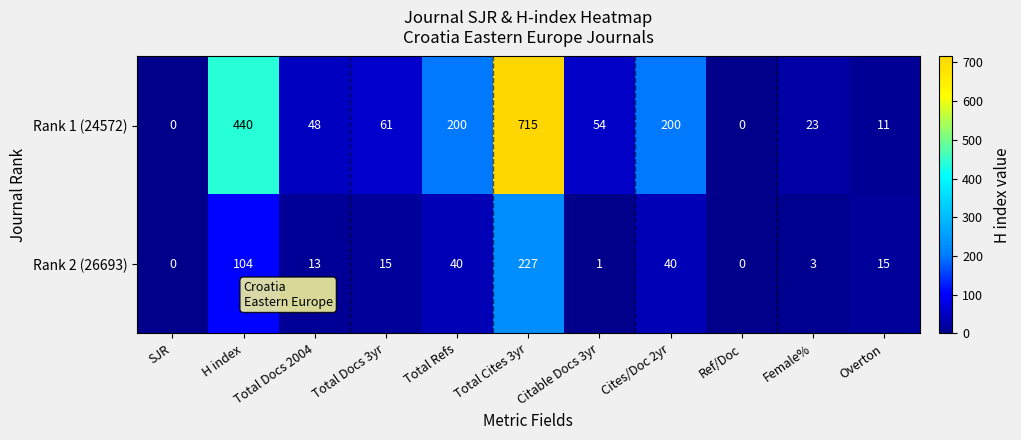

Rank the series by their maximum value, from lowest to highest.

Rank 2 (26693), Rank 1 (24572)